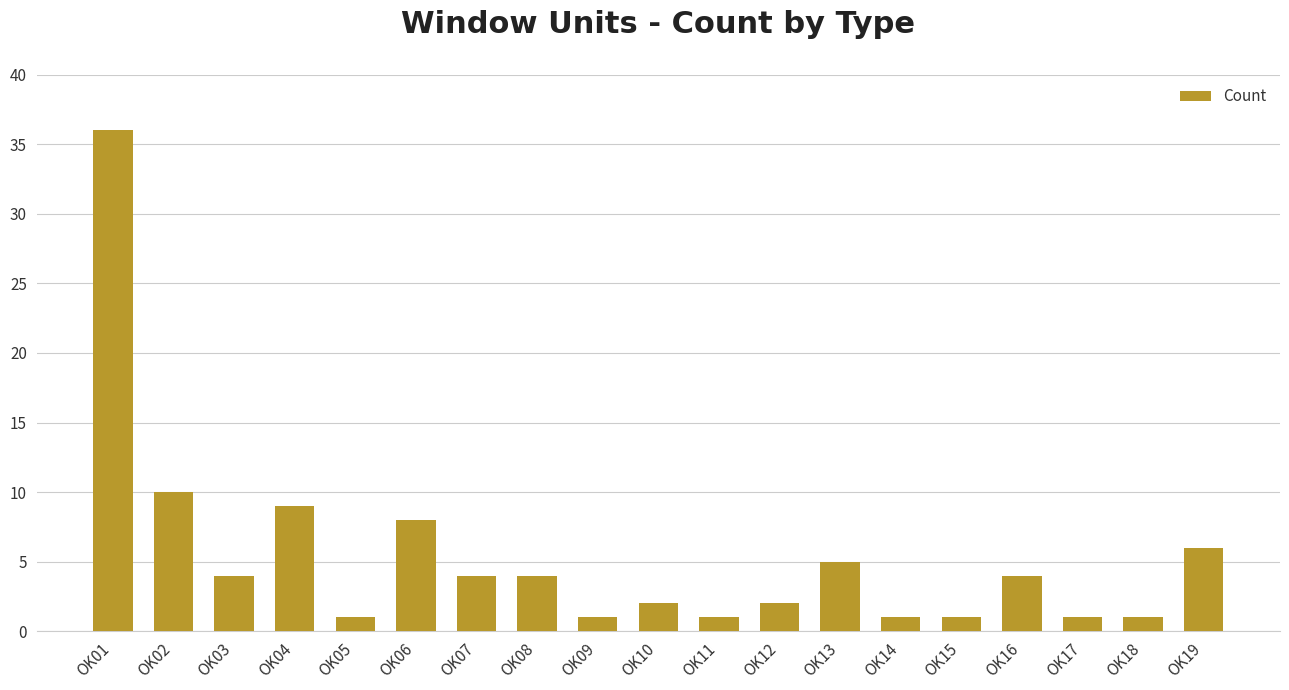

What is the value of the 17th bar from the left?

1